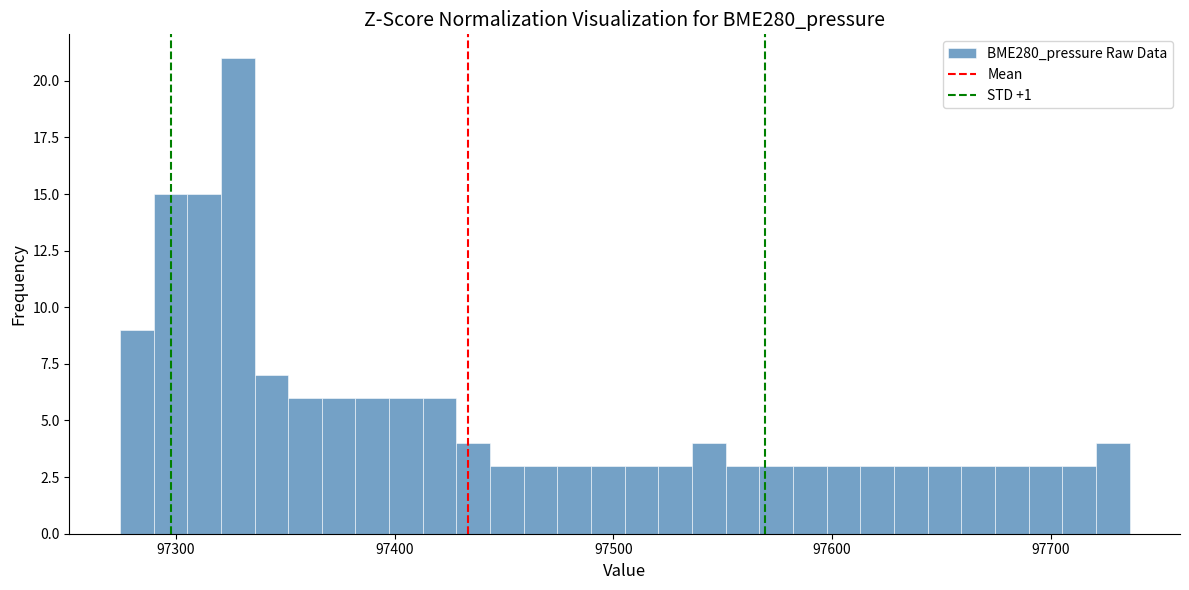

Around what value on the x-axis is the tallest bar? Give the approximate position of its centre, as read against the axis.

97330